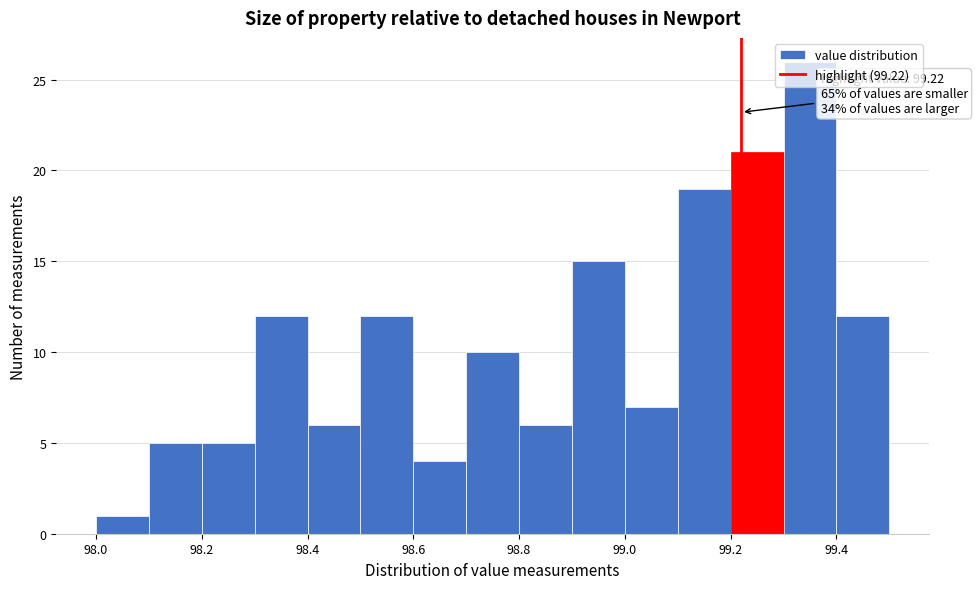

Which range on the x-axis has the tallest bar?

99.3 to 99.4